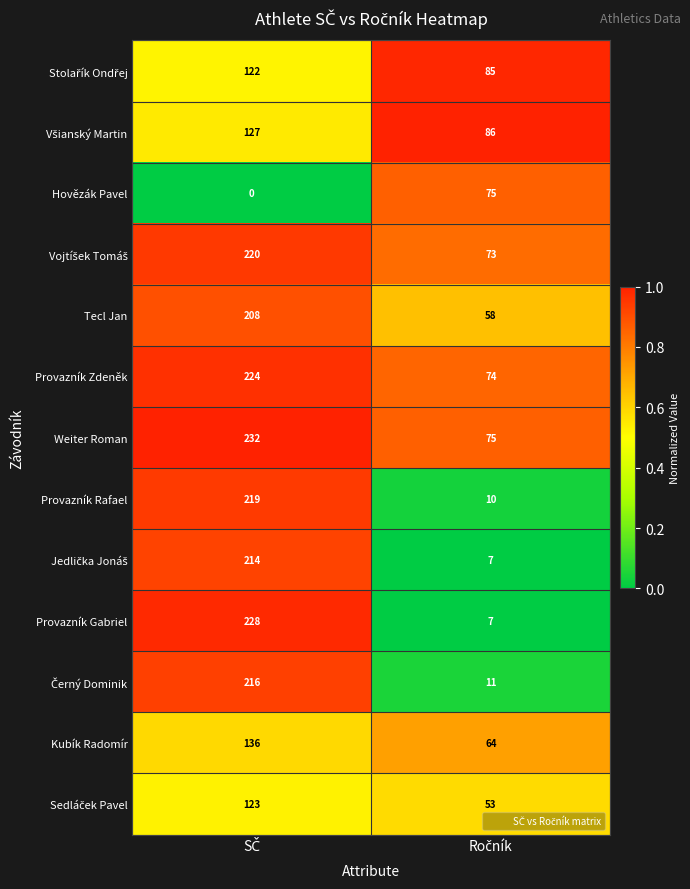

Which series has the largest total across all categories?

Weiter Roman